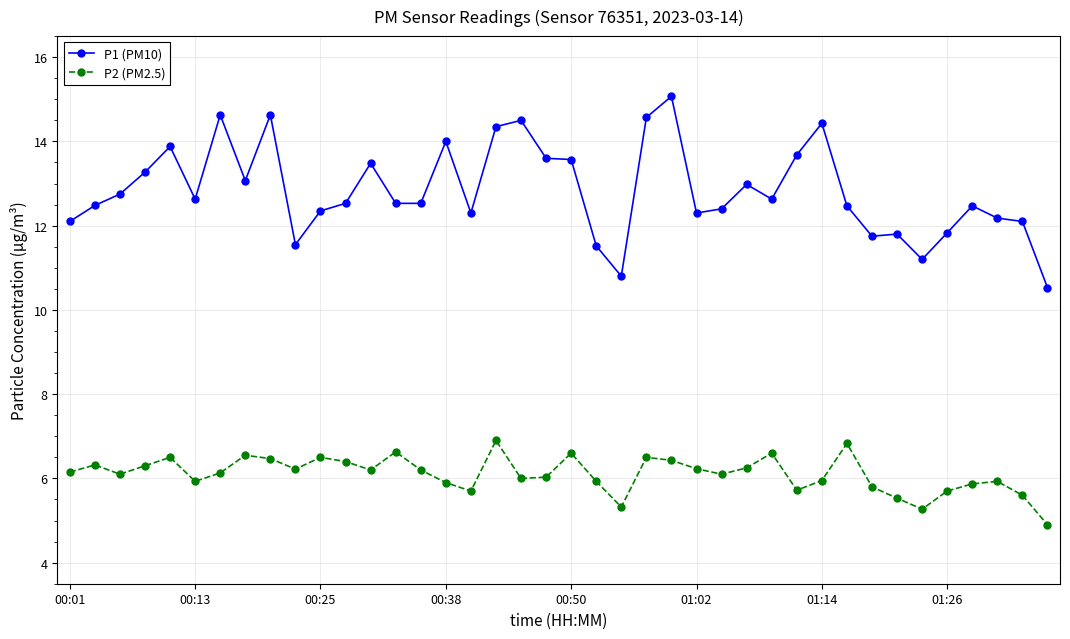

True or false: P1 (PM10) and P2 (PM2.5) cross at least once.

False